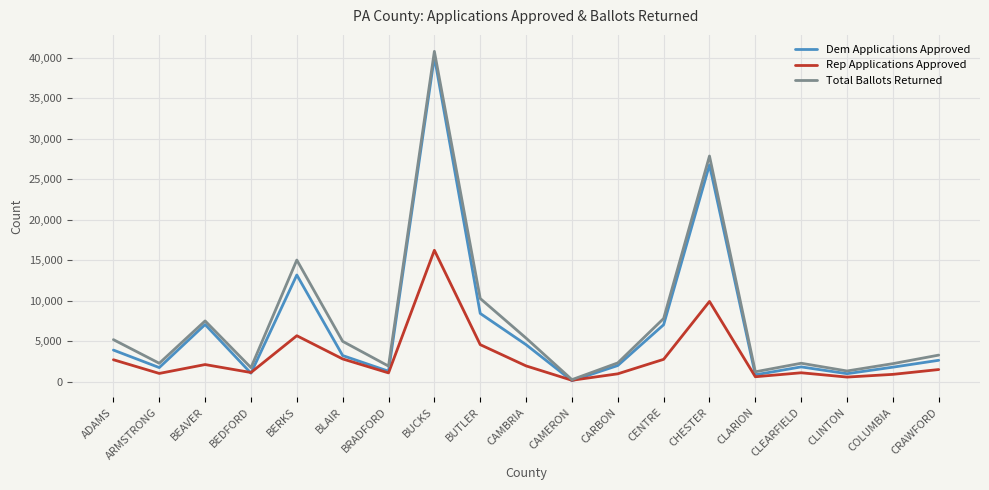

At which label is Total Ballots Returned closest to 20533?

BERKS